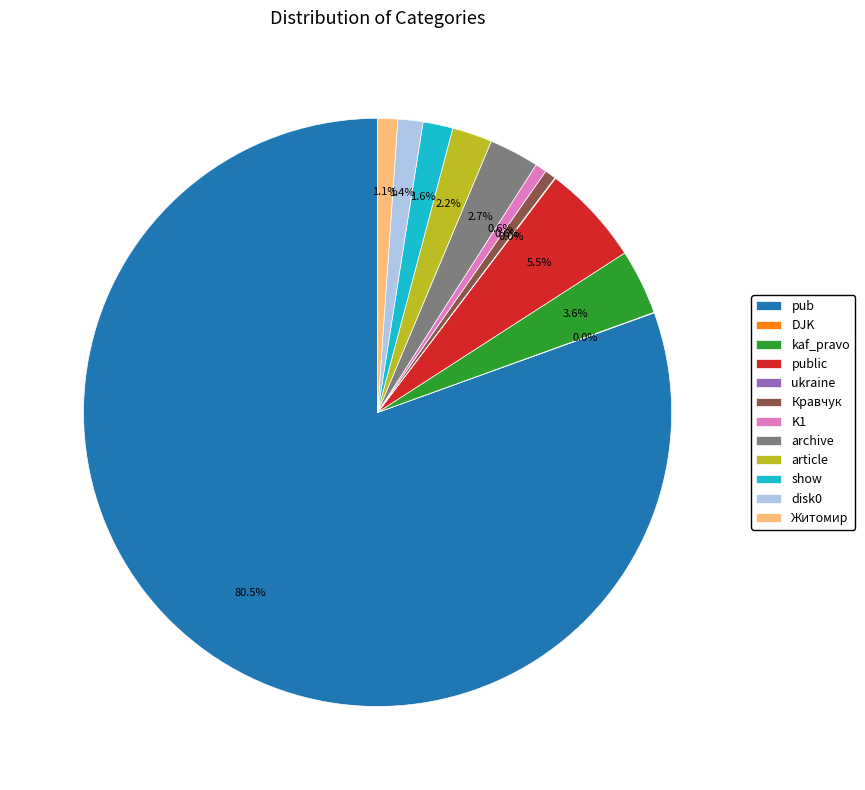

True or false: kaf_pravo accounts for 4% of the total.

True